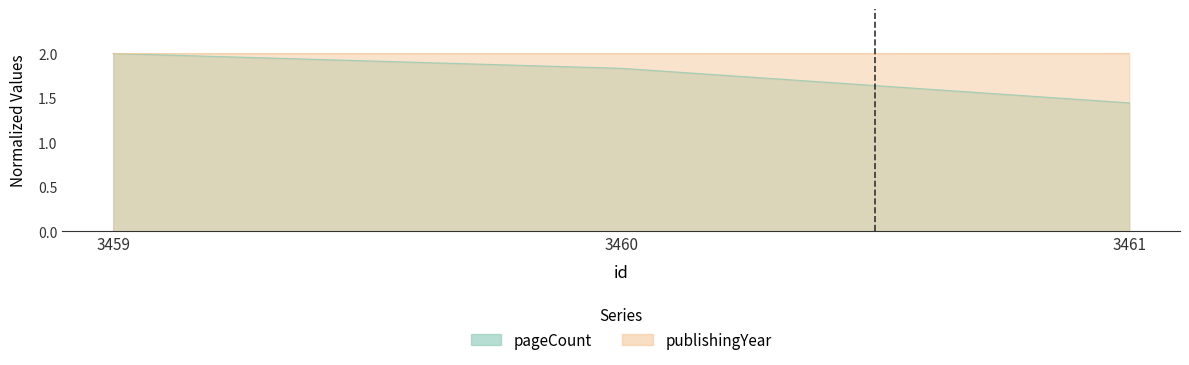

What is the sum of all publishingYear values?

6.0